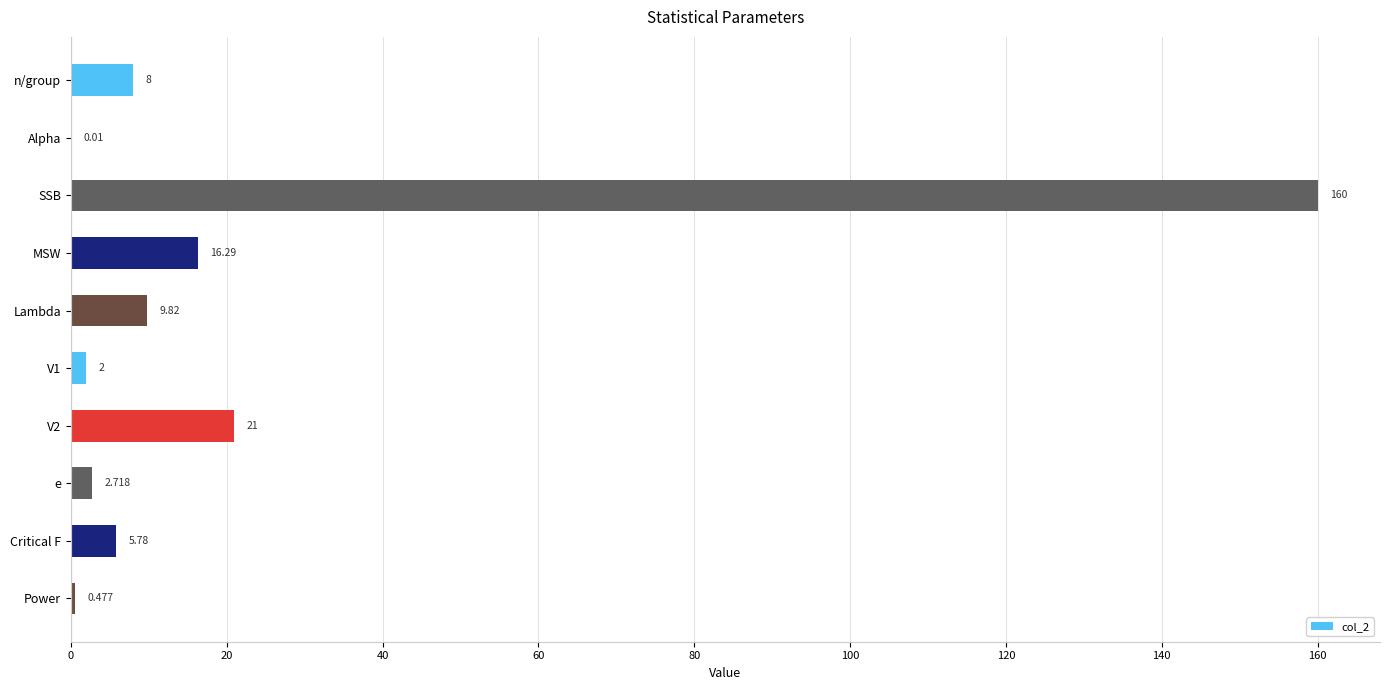

At which label is the value closest to 80?

V2